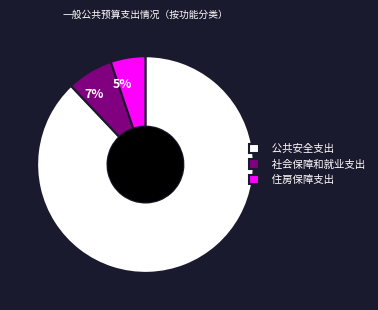

To the nearest percent, what is the combined percentage of 公共安全支出 and 住房保障支出?

93%